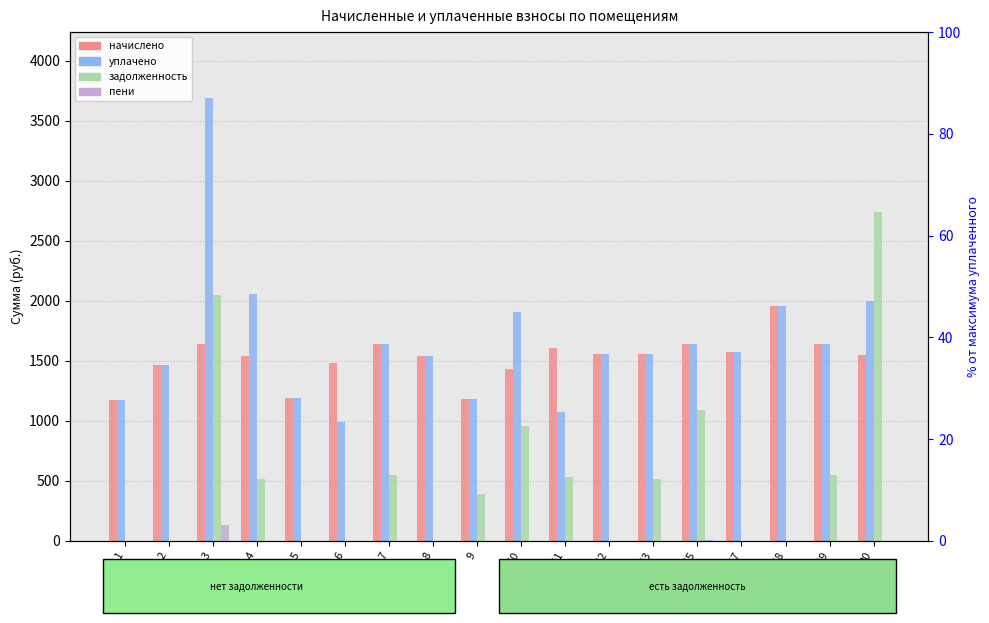

What are all the series names shown in the legend?

начислено, уплачено, задолженность, пени